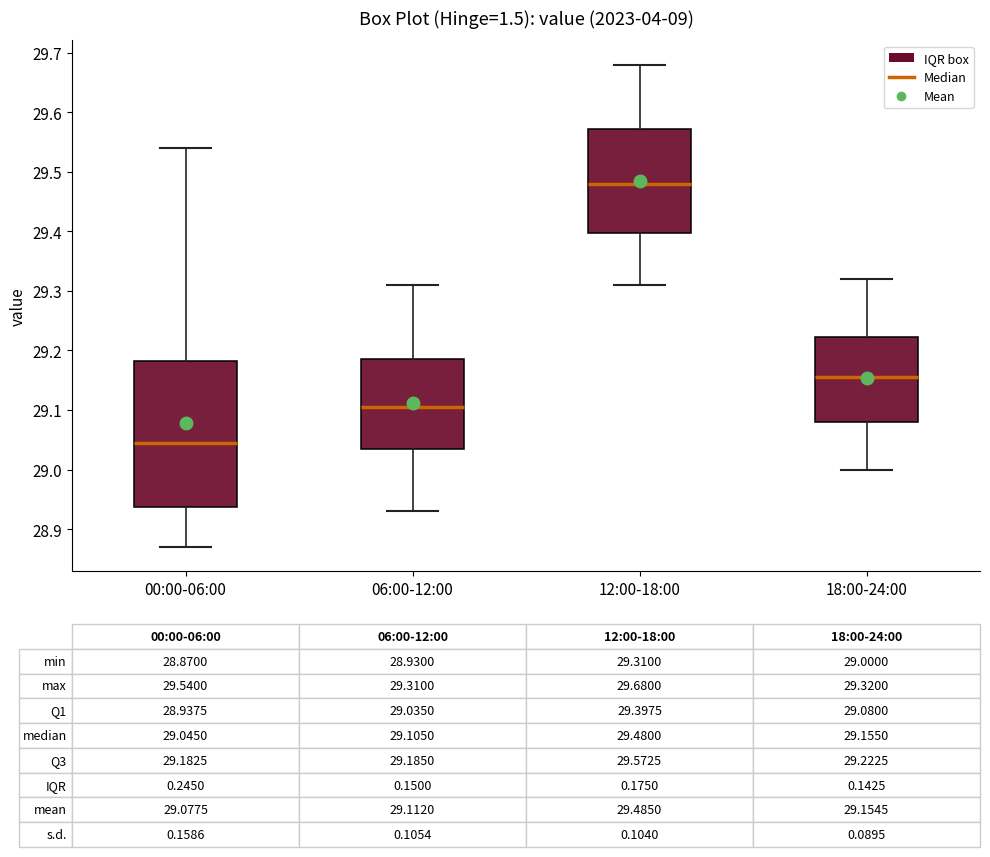

Which box's median line is the highest?

12:00-18:00